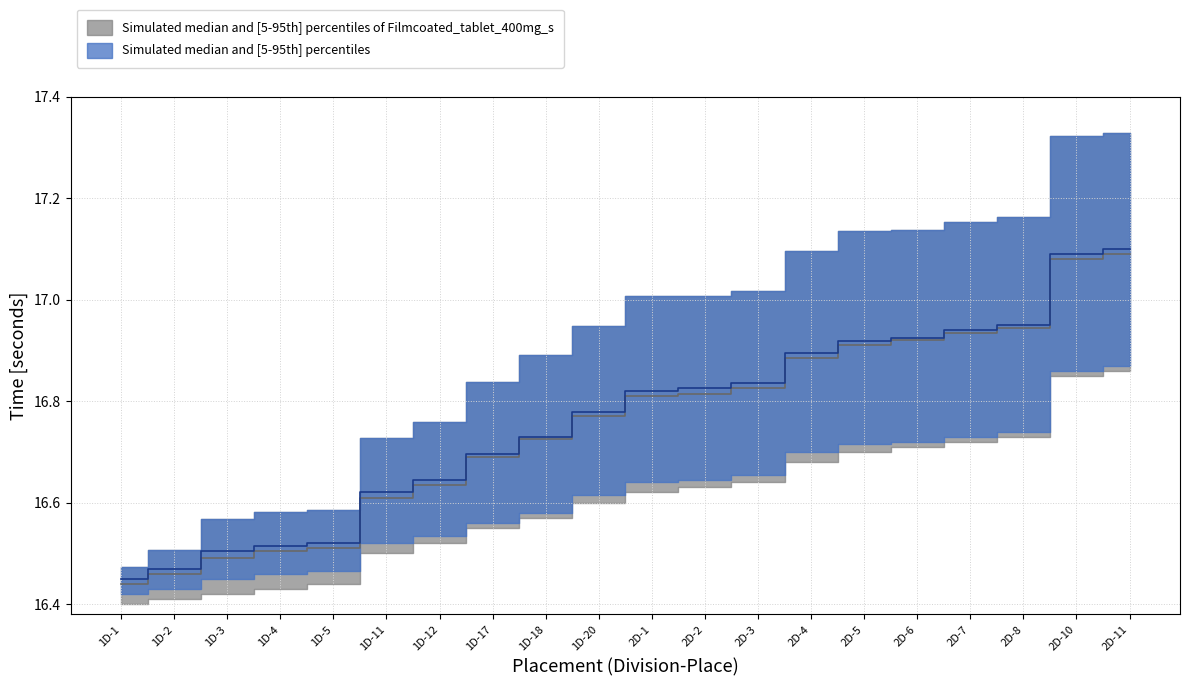

Reading left to right, what are all the values shown in this chart?

Time (gray band upper): 1D-1=16.5	1D-2=16.5	1D-3=16.6	1D-4=16.6	1D-5=16.6	1D-11=16.7	1D-12=16.8	1D-17=16.8	1D-18=16.9	1D-20=16.9	2D-1=17.0	2D-2=17.0	2D-3=17.0	2D-4=17.1	2D-5=17.1	2D-6=17.1	2D-7=17.2	2D-8=17.2	2D-10=17.3	2D-11=17.3
Time (gray band lower): 1D-1=16.4	1D-2=16.4	1D-3=16.4	1D-4=16.4	1D-5=16.4	1D-11=16.5	1D-12=16.5	1D-17=16.6	1D-18=16.6	1D-20=16.6	2D-1=16.6	2D-2=16.6	2D-3=16.6	2D-4=16.7	2D-5=16.7	2D-6=16.7	2D-7=16.7	2D-8=16.7	2D-10=16.9	2D-11=16.9
Time median gray: 1D-1=16.4	1D-2=16.5	1D-3=16.5	1D-4=16.5	1D-5=16.5	1D-11=16.6	1D-12=16.6	1D-17=16.7	1D-18=16.7	1D-20=16.8	2D-1=16.8	2D-2=16.8	2D-3=16.8	2D-4=16.9	2D-5=16.9	2D-6=16.9	2D-7=16.9	2D-8=16.9	2D-10=17.1	2D-11=17.1
Time (blue band upper): 1D-1=16.5	1D-2=16.5	1D-3=16.6	1D-4=16.6	1D-5=16.6	1D-11=16.7	1D-12=16.8	1D-17=16.8	1D-18=16.9	1D-20=16.9	2D-1=17.0	2D-2=17.0	2D-3=17.0	2D-4=17.1	2D-5=17.1	2D-6=17.1	2D-7=17.2	2D-8=17.2	2D-10=17.3	2D-11=17.3
Time (blue band lower): 1D-1=16.4	1D-2=16.4	1D-3=16.4	1D-4=16.5	1D-5=16.5	1D-11=16.5	1D-12=16.5	1D-17=16.6	1D-18=16.6	1D-20=16.6	2D-1=16.6	2D-2=16.6	2D-3=16.7	2D-4=16.7	2D-5=16.7	2D-6=16.7	2D-7=16.7	2D-8=16.7	2D-10=16.9	2D-11=16.9
Time median blue: 1D-1=16.4	1D-2=16.5	1D-3=16.5	1D-4=16.5	1D-5=16.5	1D-11=16.6	1D-12=16.6	1D-17=16.7	1D-18=16.7	1D-20=16.8	2D-1=16.8	2D-2=16.8	2D-3=16.8	2D-4=16.9	2D-5=16.9	2D-6=16.9	2D-7=16.9	2D-8=16.9	2D-10=17.1	2D-11=17.1